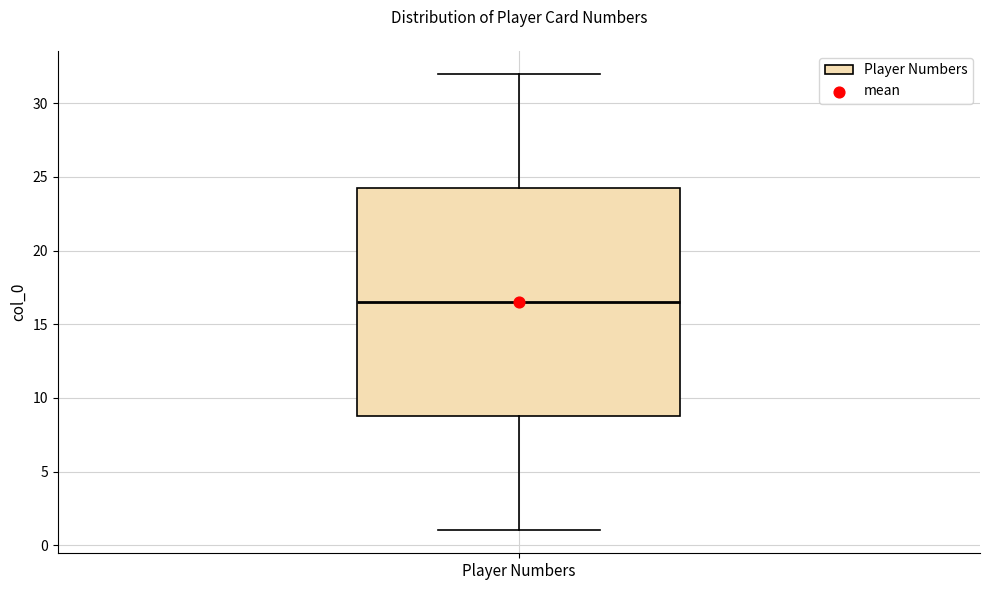

Read this box plot against the y-axis: the position of the median line, the range covered by the box, and the ends of both whiskers. The values are not printed on the chart, so give them approximately, as read against the axis.

median 16.5, box 9.0 to 24.5, whiskers 1.0 to 32.0